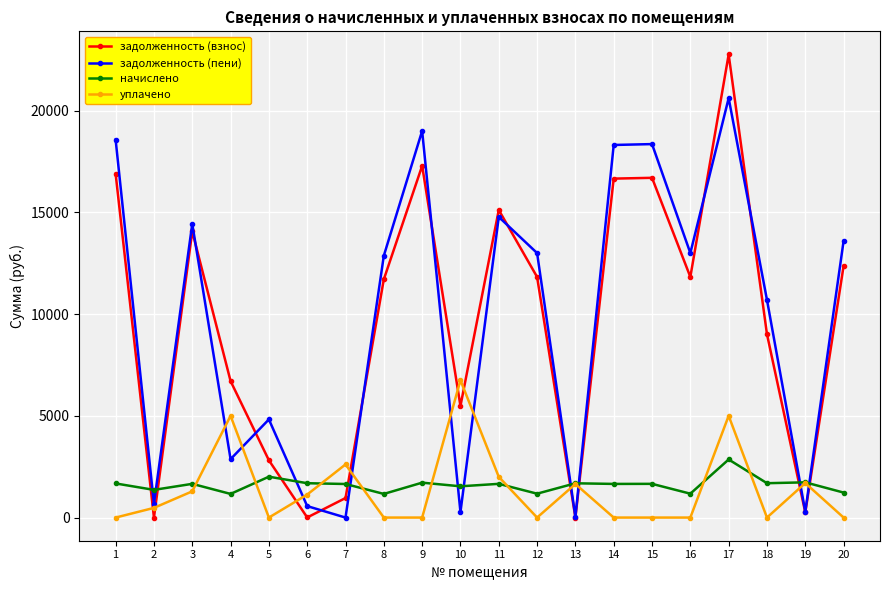

How many lines are shown in the chart?

4